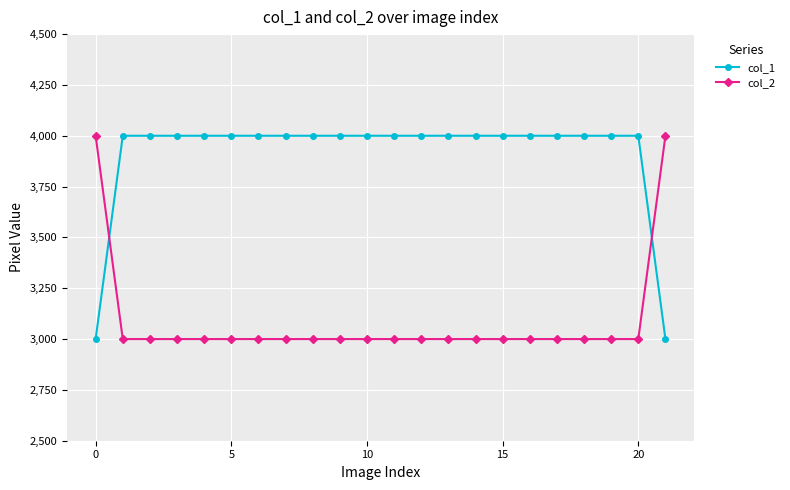

Which series has the largest total across all categories?

col_1